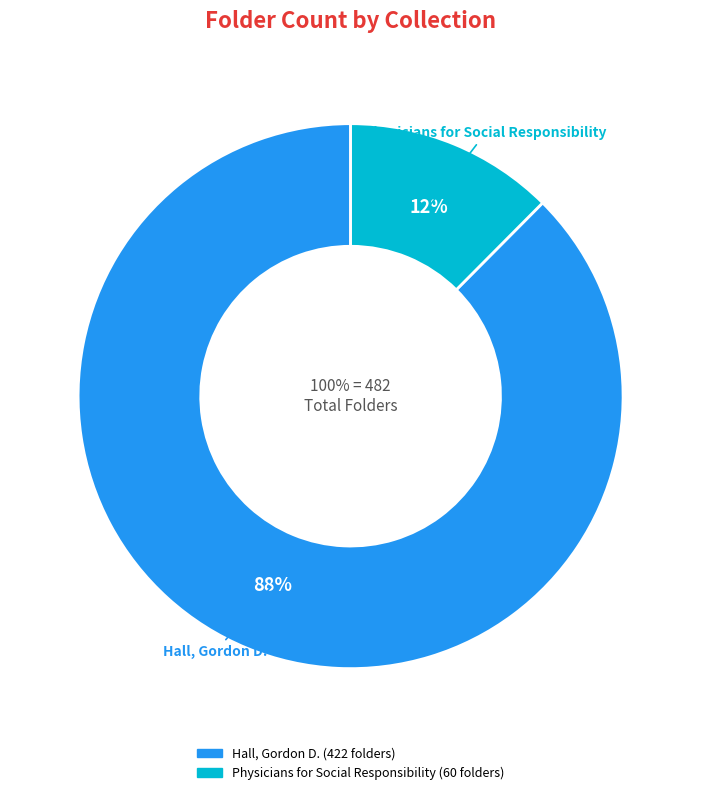

To the nearest percent, what is the combined percentage of Hall, Gordon D. and Physicians for Social Responsibility?

100%